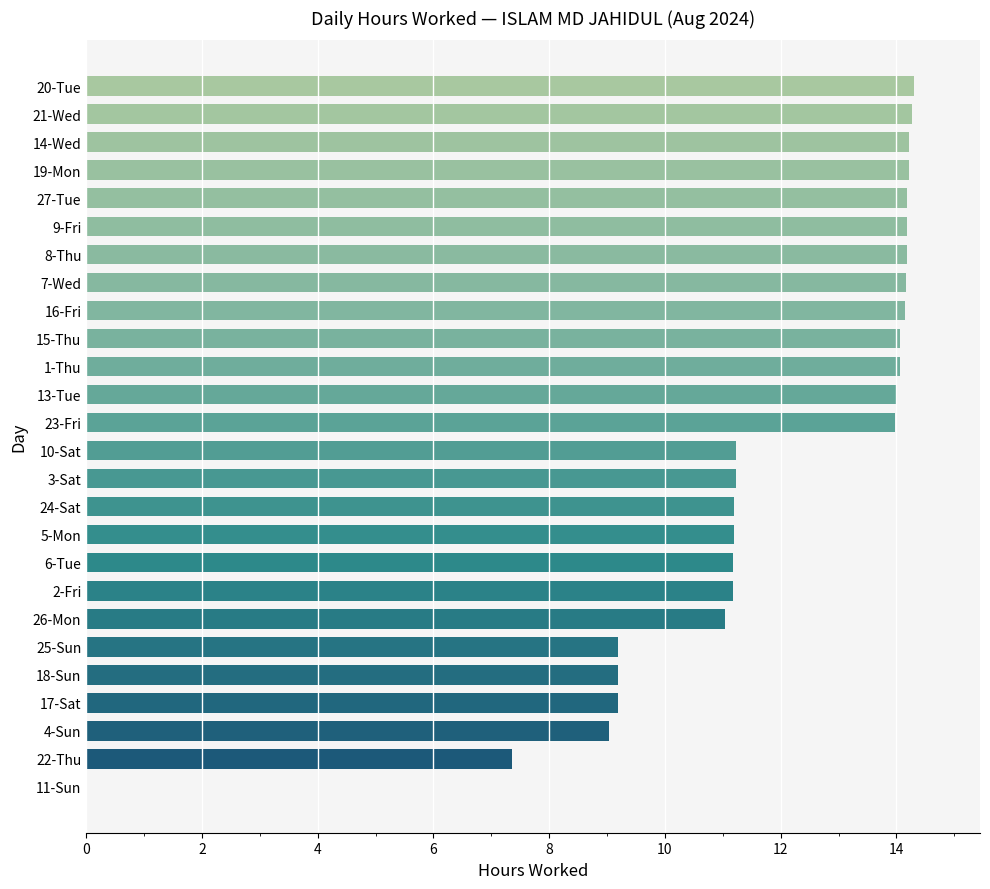

What is the maximum value shown in the chart?

14.3